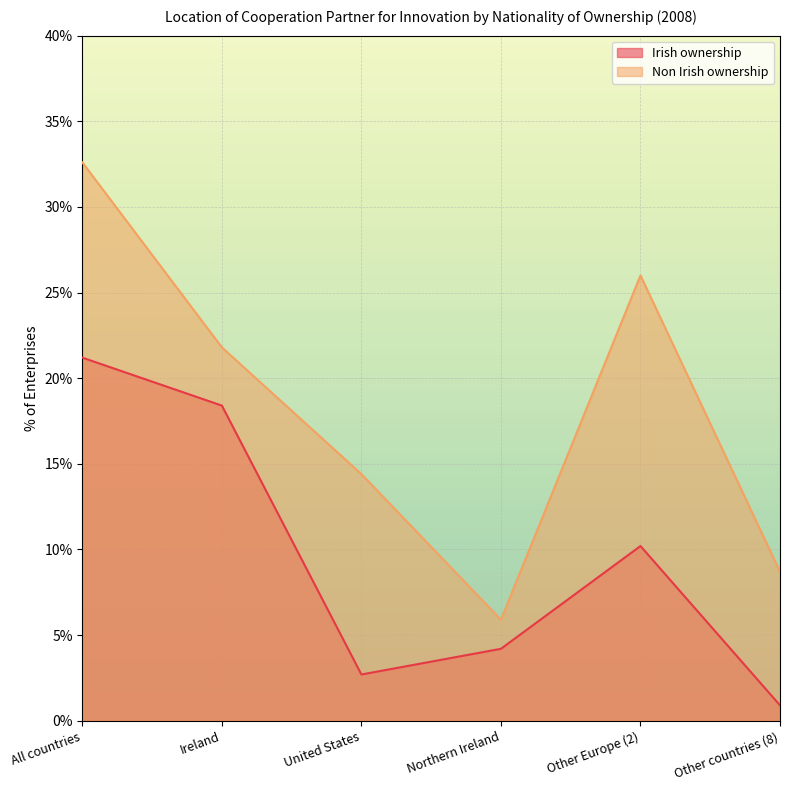

What is the label of the 6th point from the left?

Other countries (8)